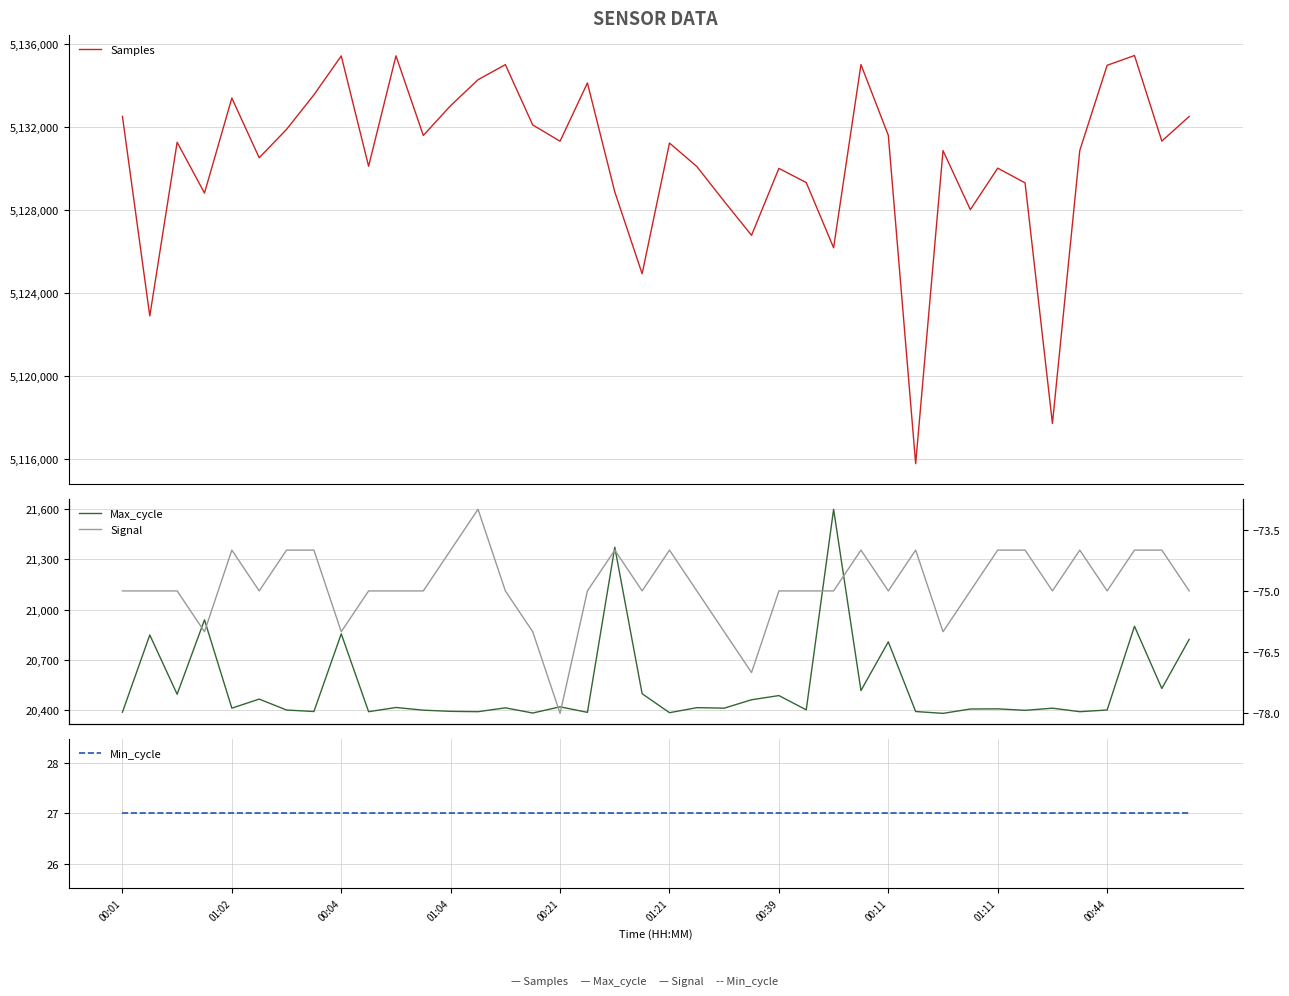

What is the highest value of the Samples series?

5135466